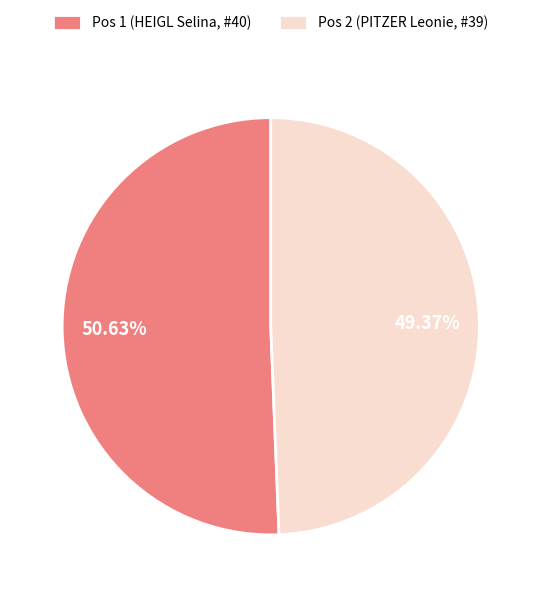

Does any single category account for the majority?

Yes